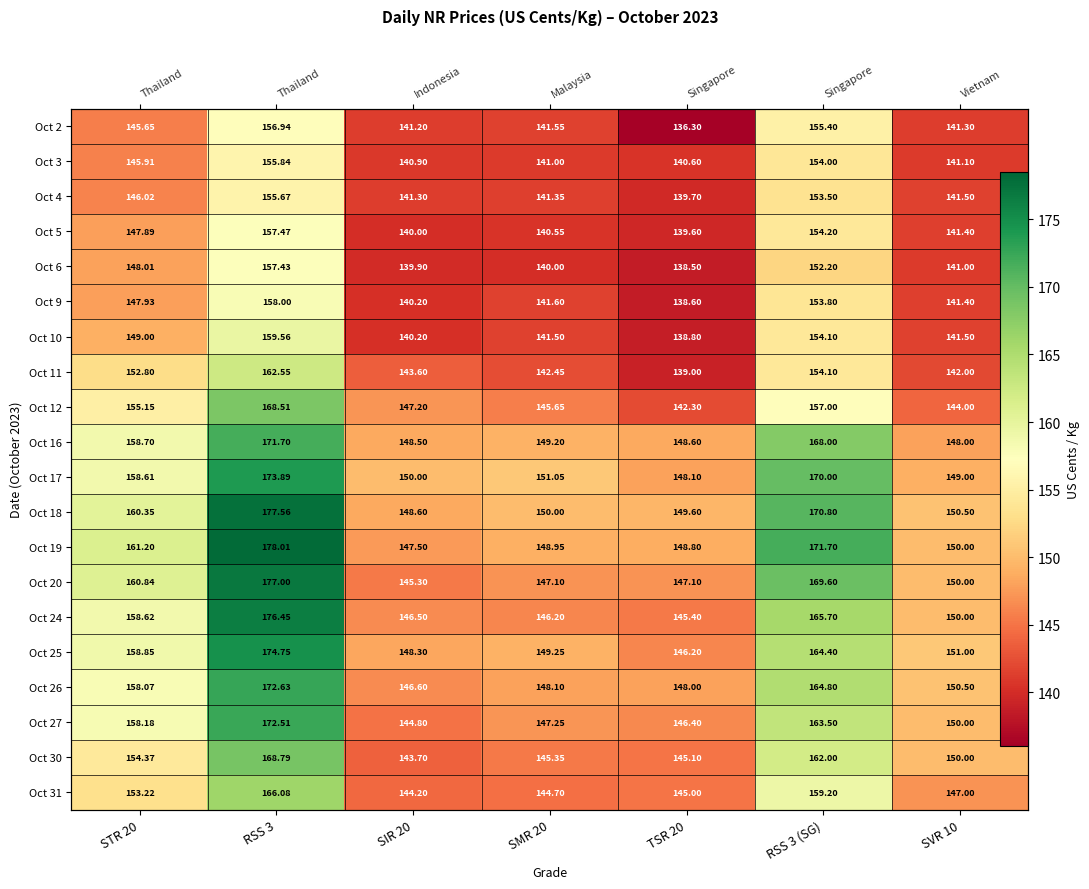

At which category is the sum across all series the highest?

RSS 3